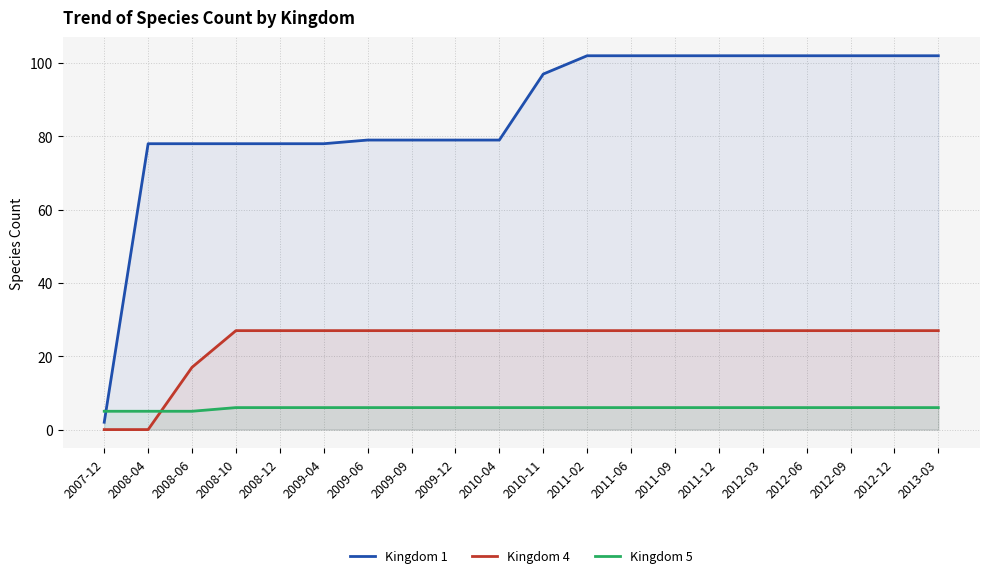

What is the difference between the Kingdom 1 values at 2008-06 and 2010-04?

1